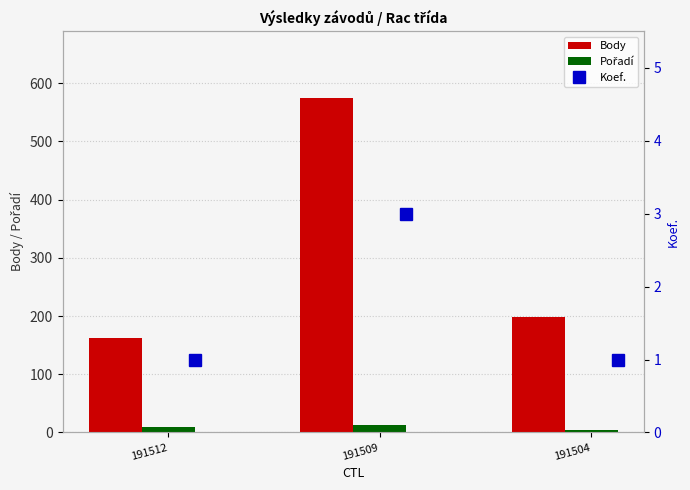

What are all the series names shown in the legend?

Body, Pořadí, Koef.